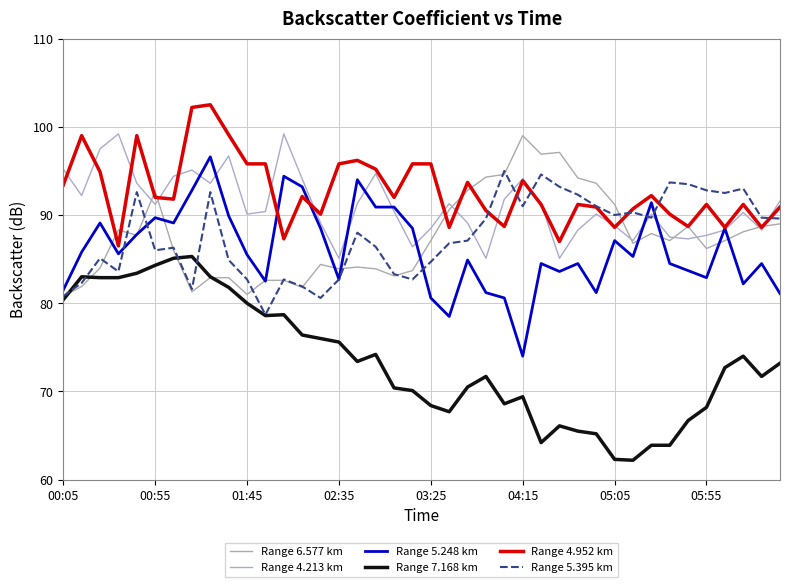

At which label does Range 5.248 km first exceed 85?

00:55